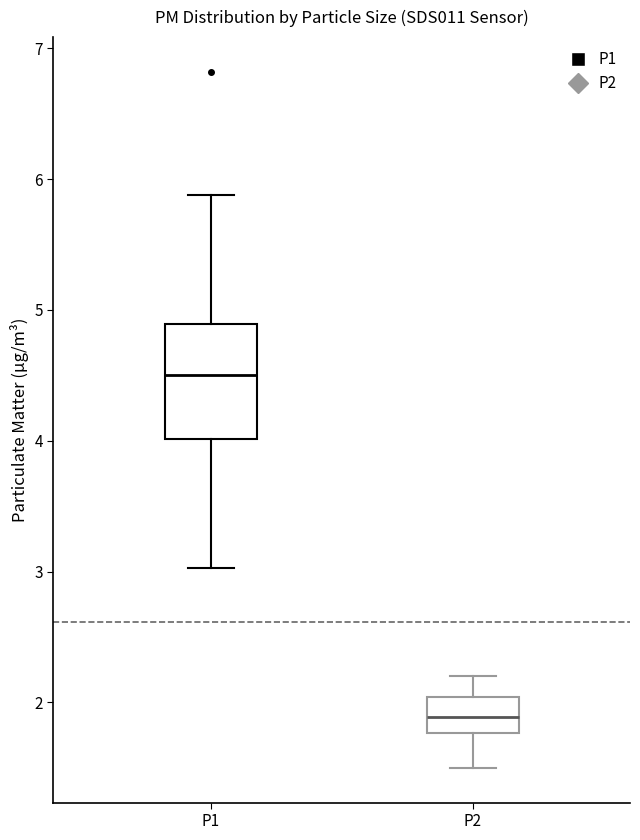

Which box has the highest median line?

P1